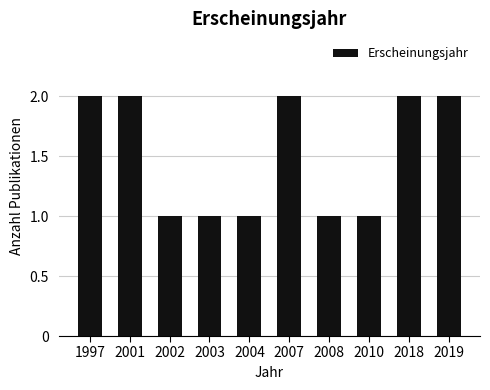

How many values are between 1 and 2?

10